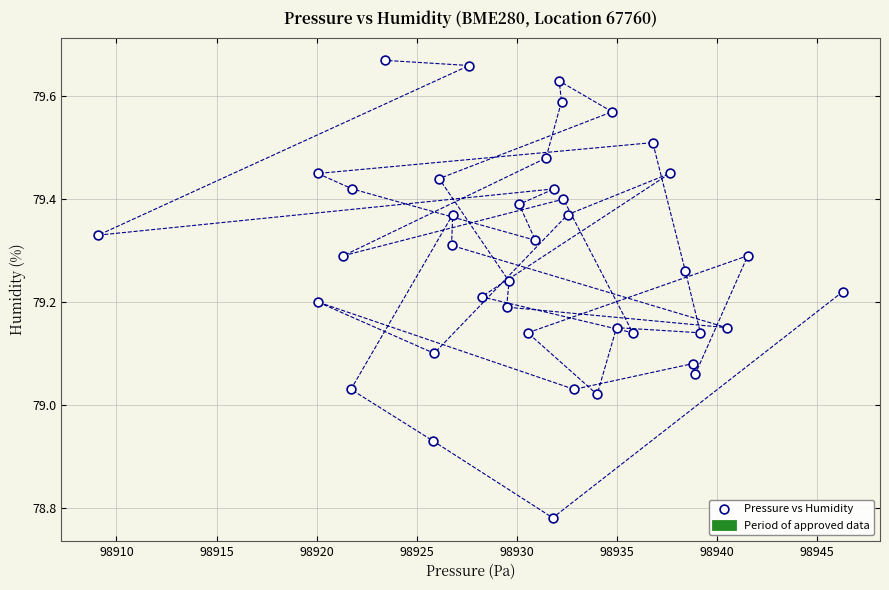

What is the range of Y values (max minus min)?

0.9